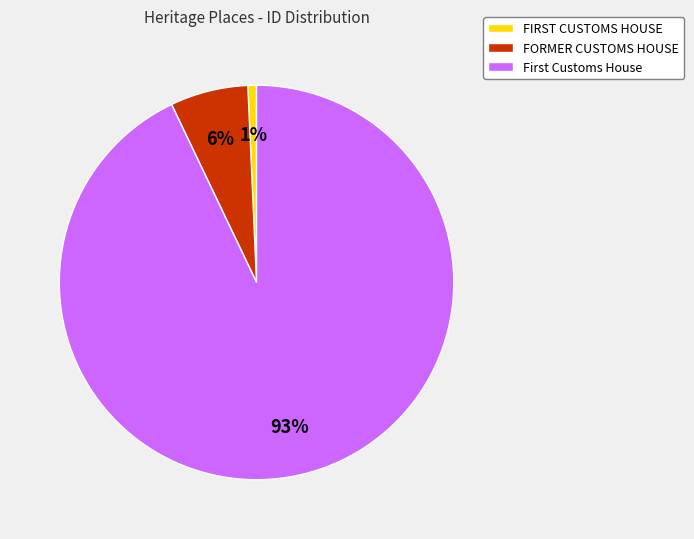

To the nearest percent, what is the difference between the largest and smallest slice percentages?

92%